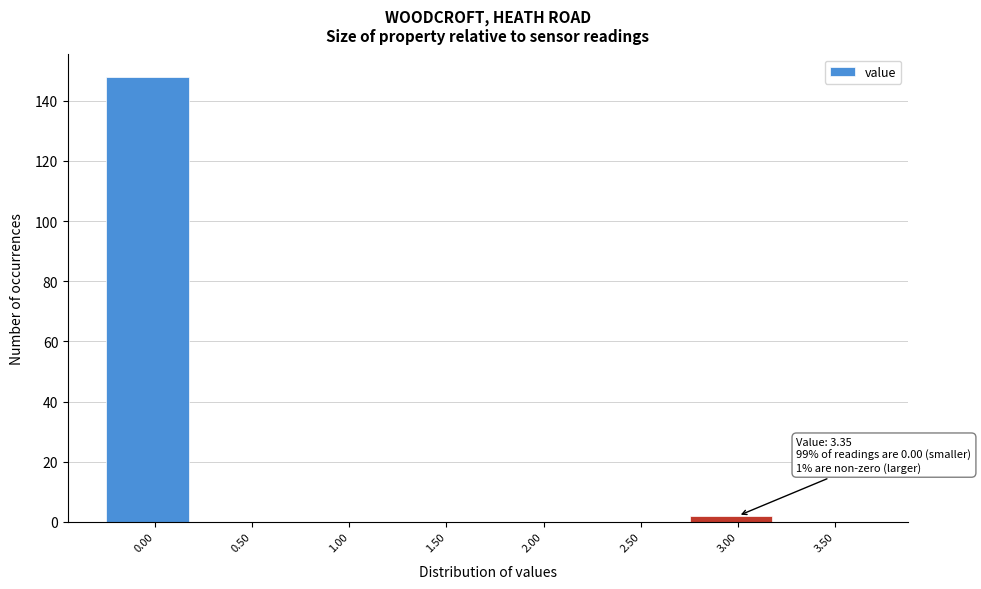

Reading right to left, list all the values displayed in this chart.

3.50=0	3.00=2	2.50=0	2.00=0	1.50=0	1.00=0	0.50=0	0.00=148